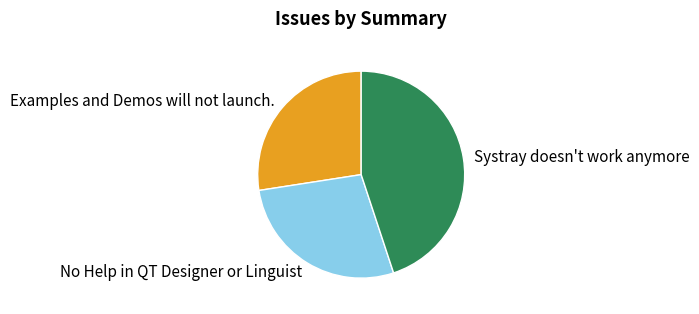

Which slice is the largest?

Systray doesn't work anymore